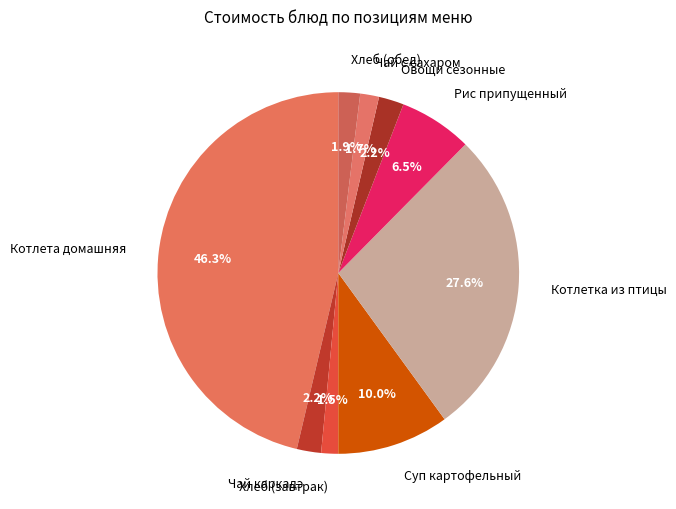

What is the largest slice in the pie chart?

Котлета домашняя